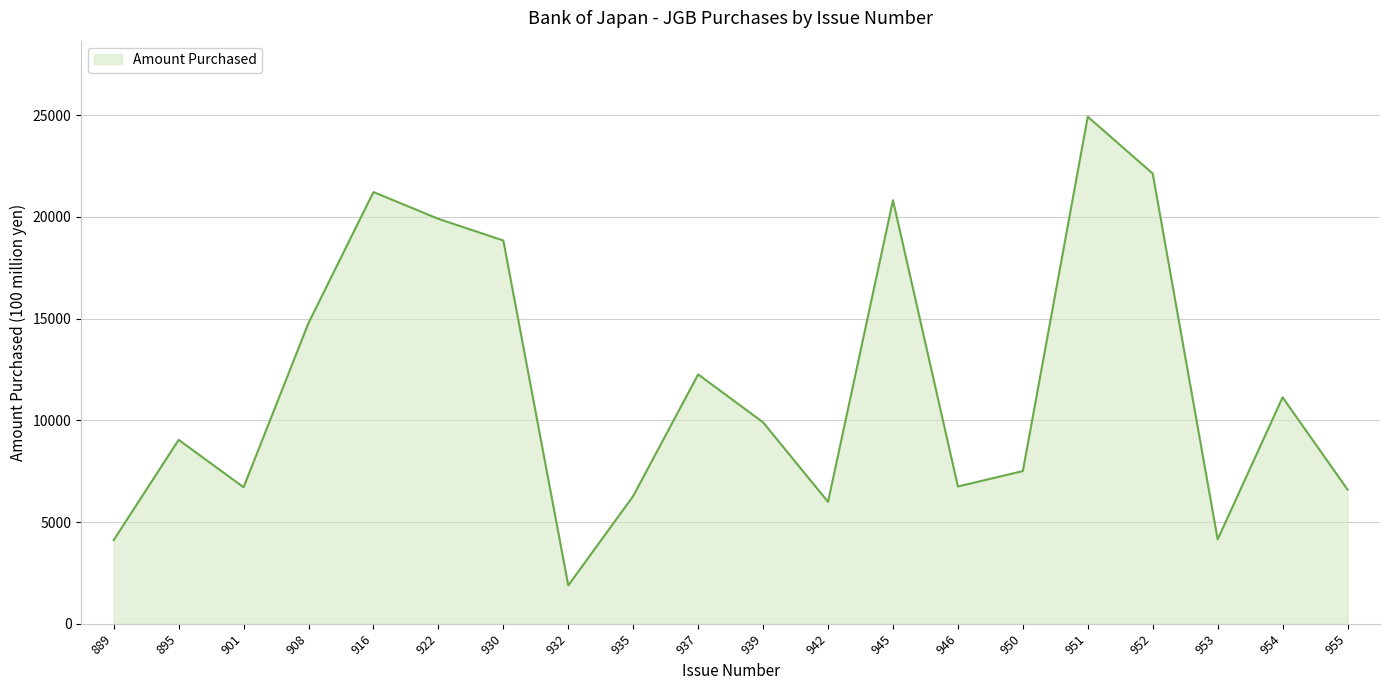

What is the difference between the maximum and second lowest values?

20803